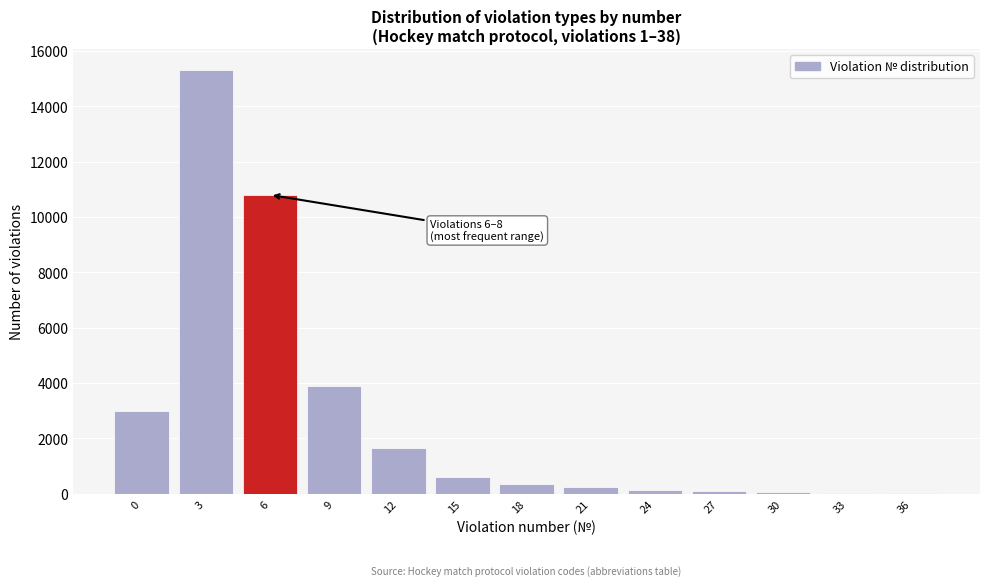

What is the greatest value displayed?

15300